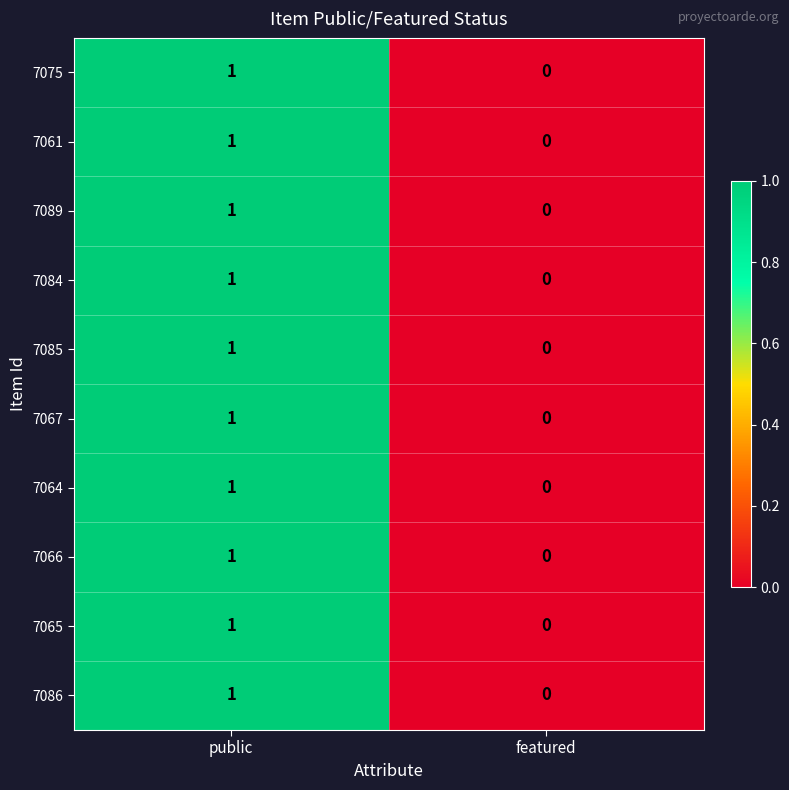

What is the total value across all series at public?

10